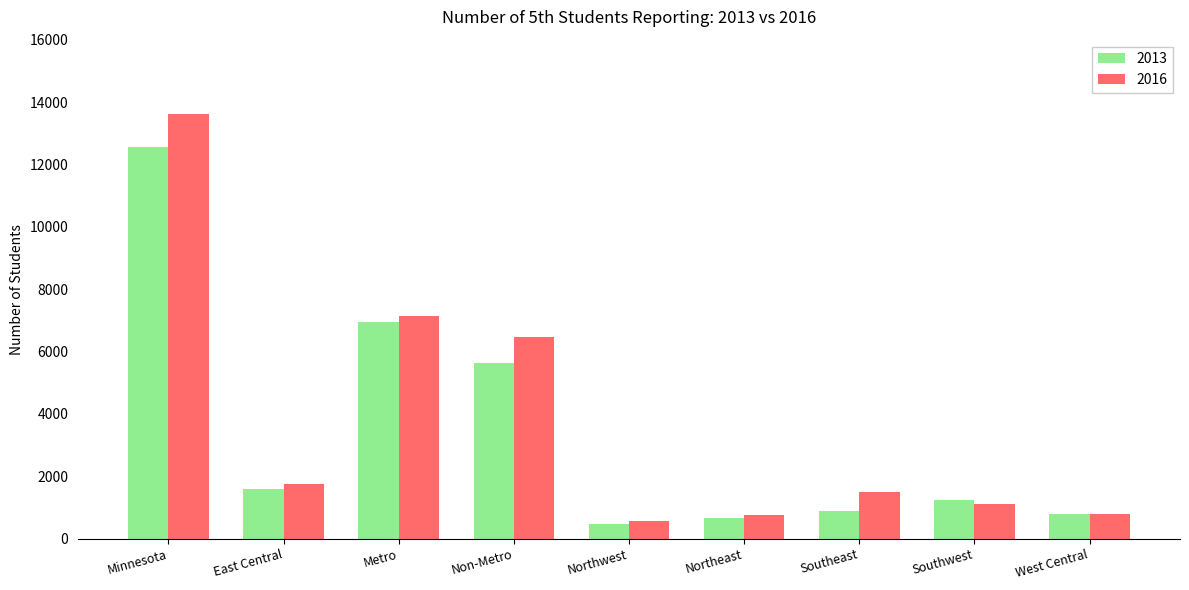

What value does the 2013 series have at Southwest?

1237